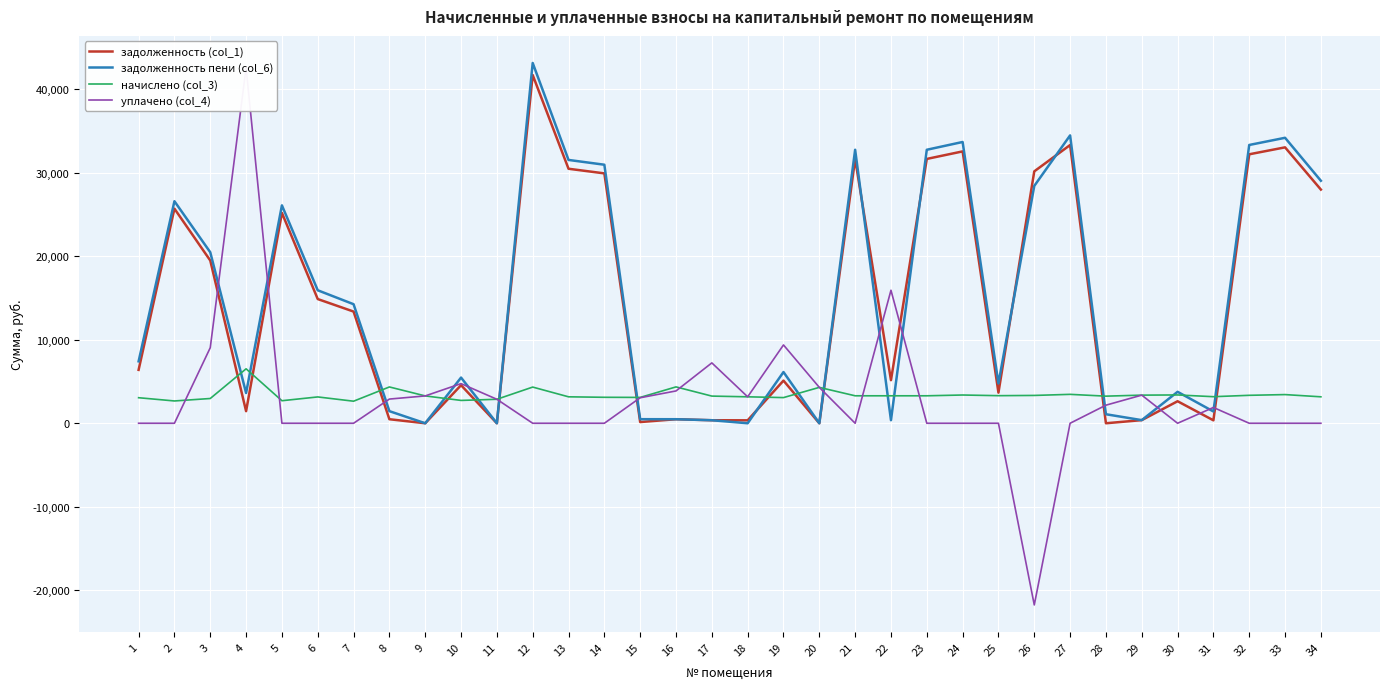

At 31, list the series in order from smallest to largest.

задолженность (col_1), задолженность пени (col_6), уплачено (col_4), начислено (col_3)